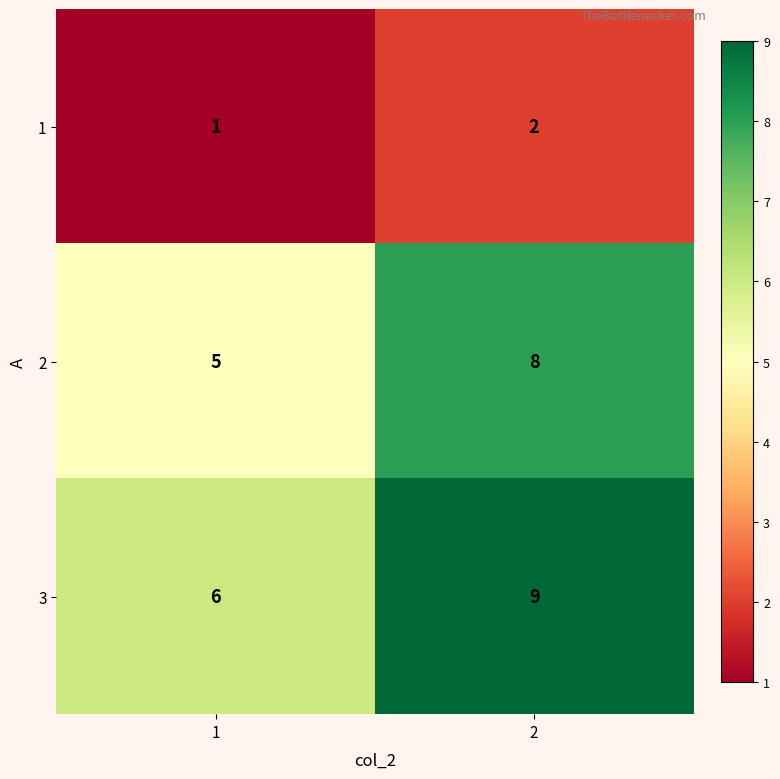

List the series in order of their peak value, lowest first.

1, 2, 3